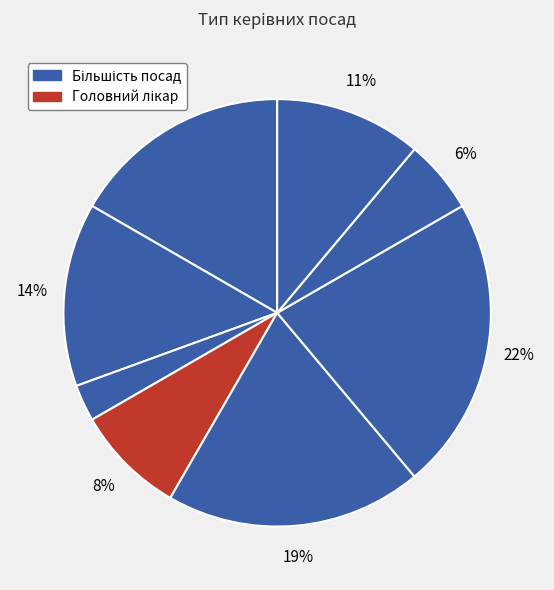

To the nearest percent, what is the average slice percentage?

12%